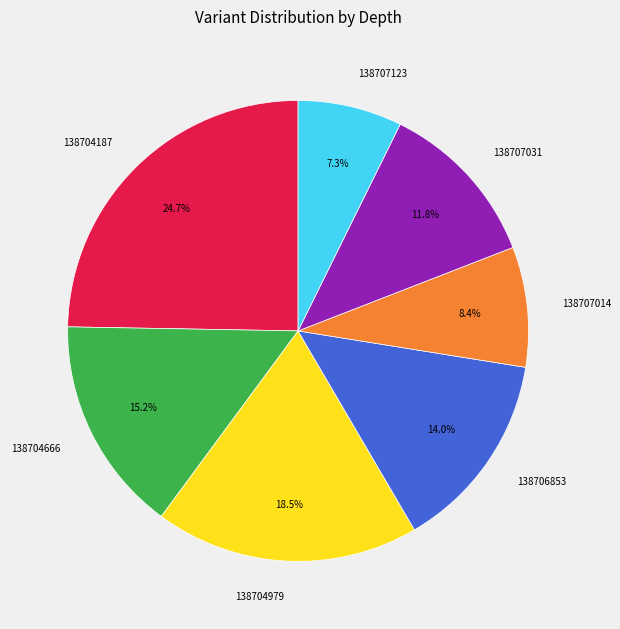

Which category has the smallest portion of the pie?

138707123